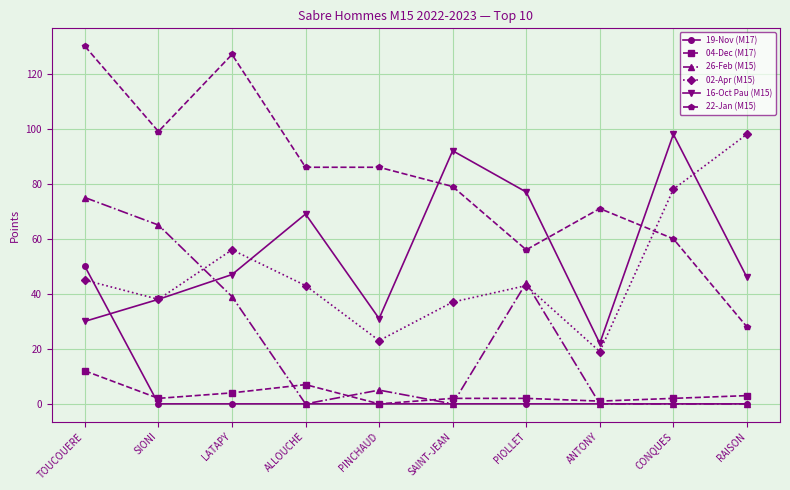

Is the value of 02-Apr (M15) at LATAPY greater than the value of 04-Dec (M17) at PINCHAUD?

Yes